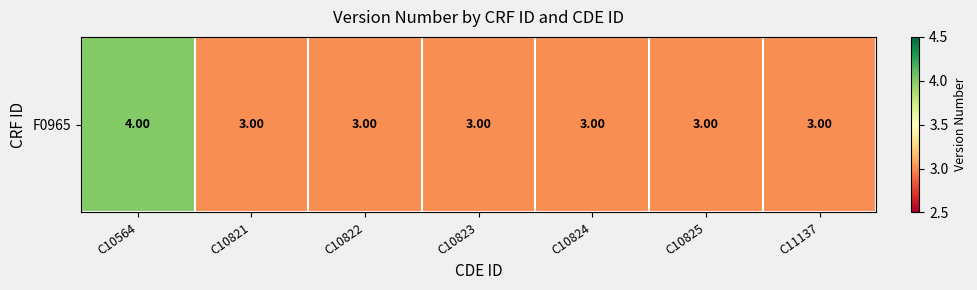

What is the greatest value displayed?

4